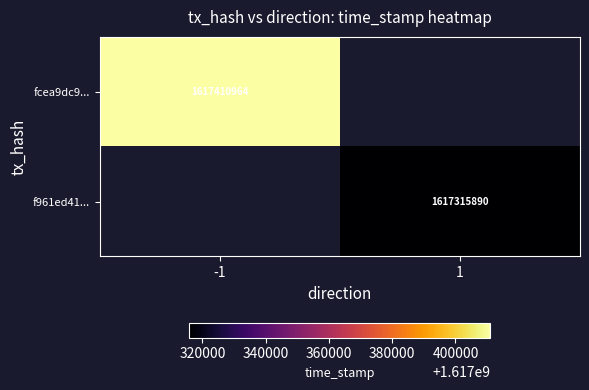

Is it true that f961ed41... equals 1617315890 at 1?

True